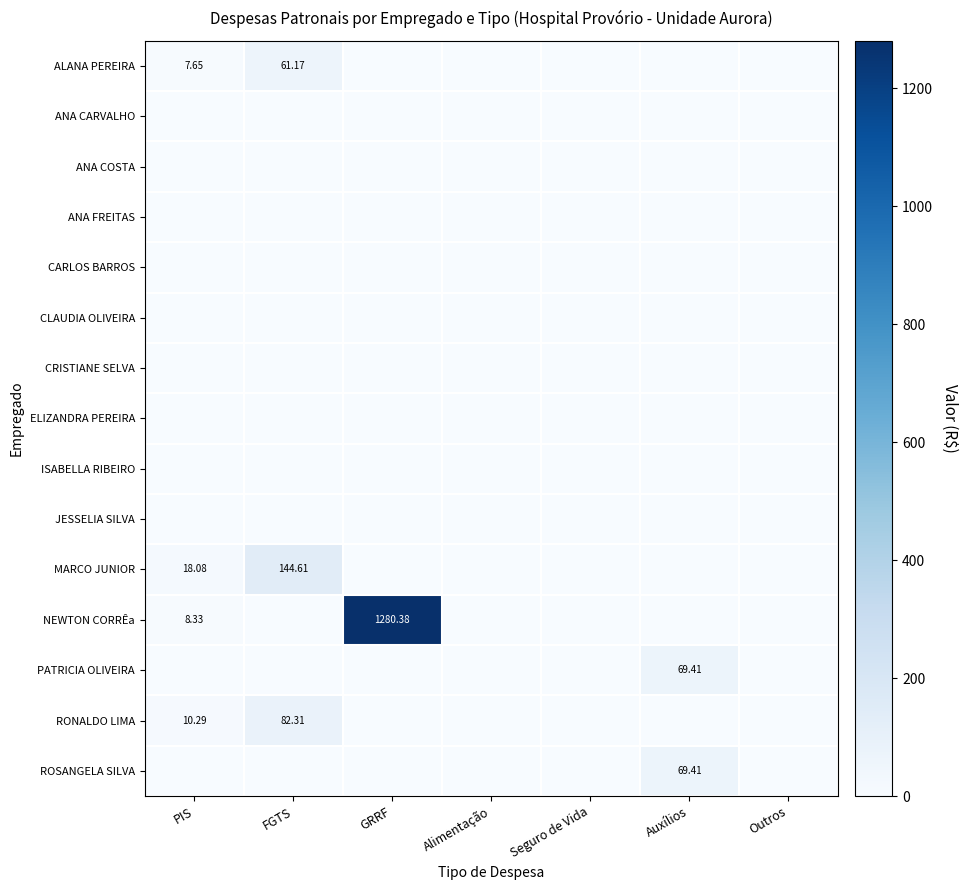

What is the total value across all series at GRRF?

1280.4